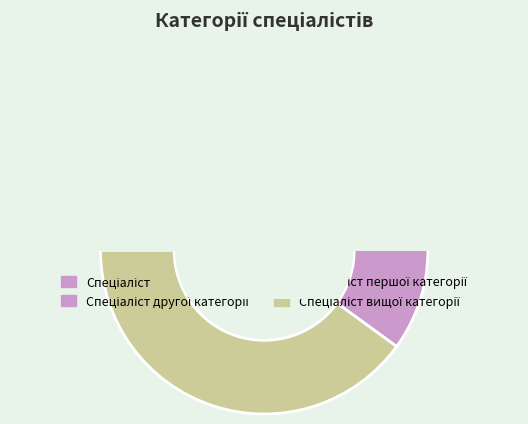

To the nearest percent, what is the difference between the largest and smallest slice percentages?

30%